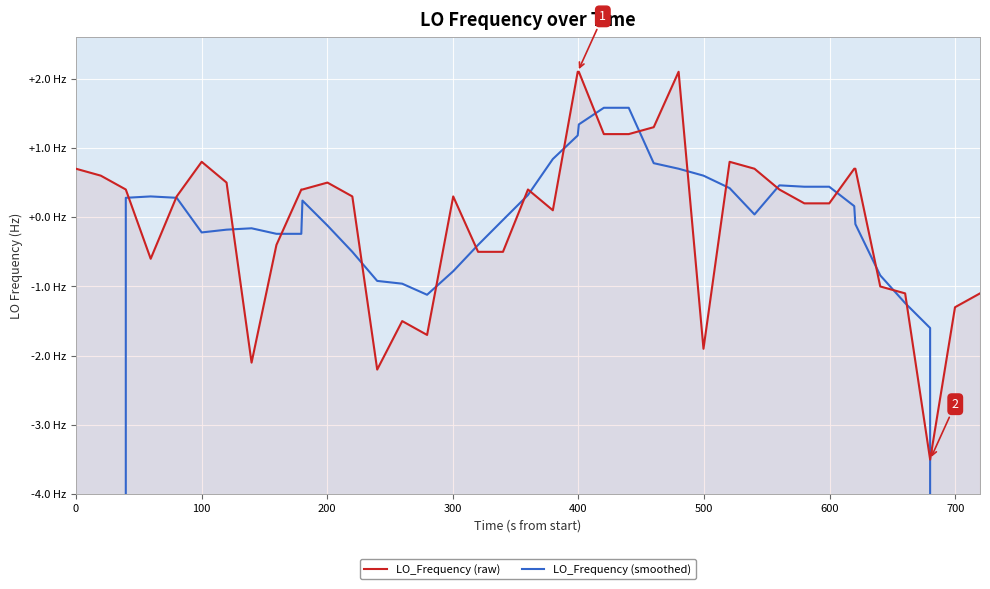

What is the difference between the maximum and minimum values in the LO_Frequency (raw) series?

5.6